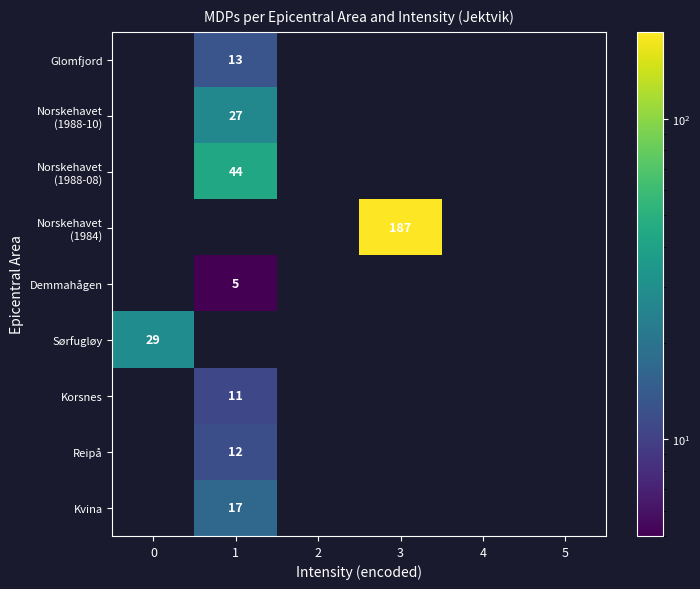

At how many categories does at least one series exceed 119?

1